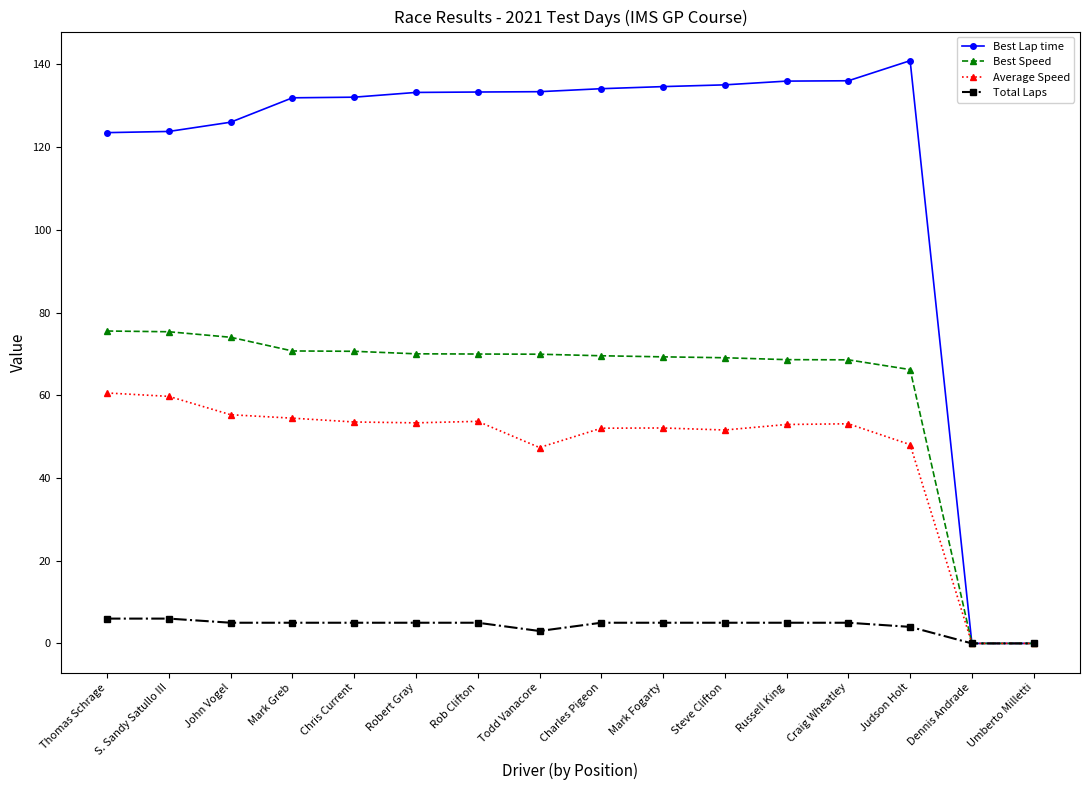

Rank the series at John Vogel from lowest to highest value.

Total Laps, Average Speed, Best Speed, Best Lap time